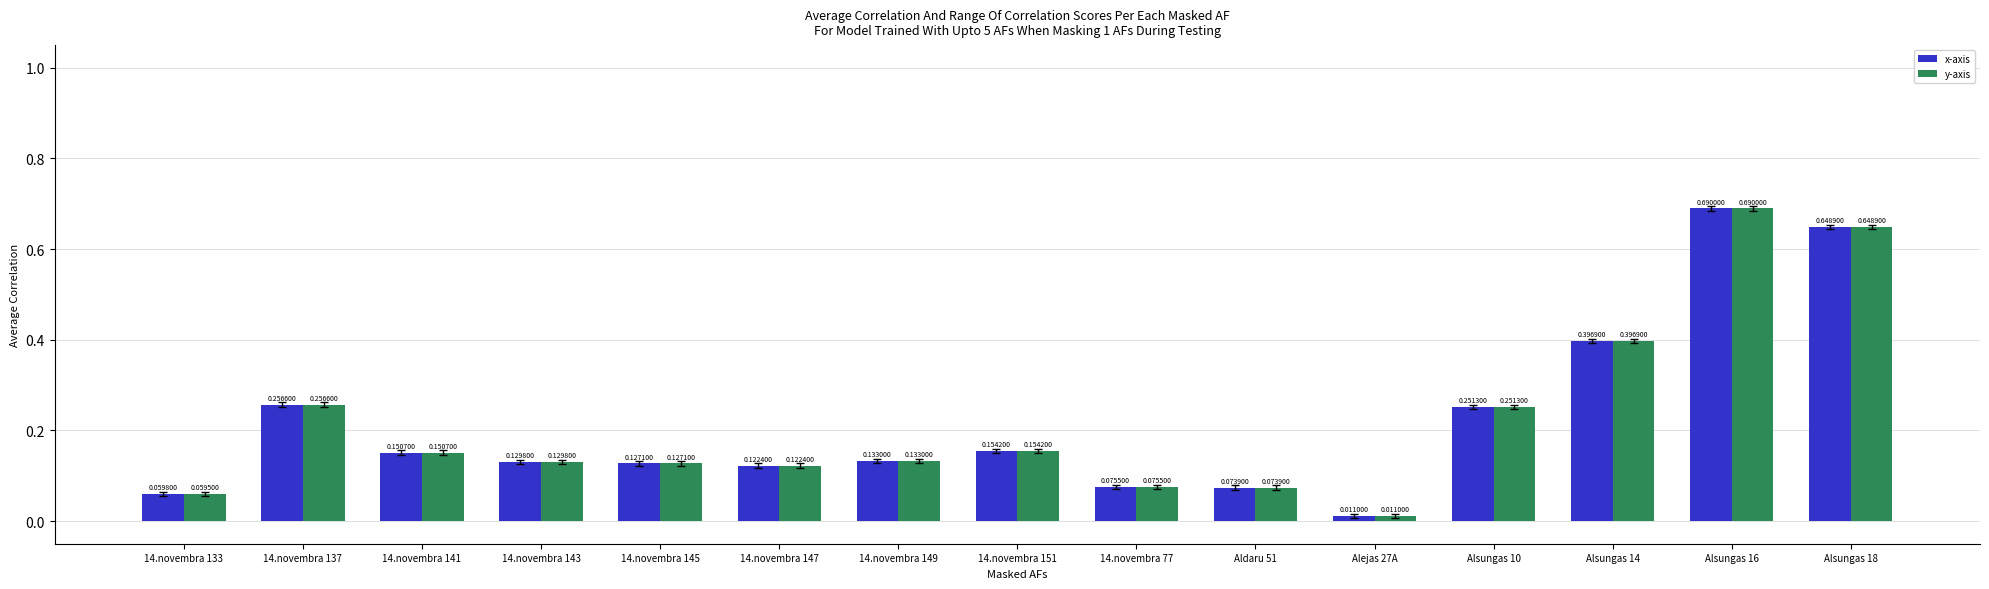

At which category is the sum across all series the highest?

Alsungas 16